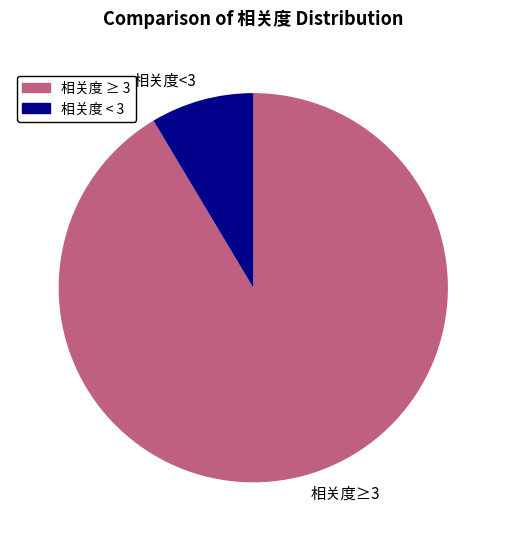

What is the largest slice in the pie chart?

相关度 ≥ 3